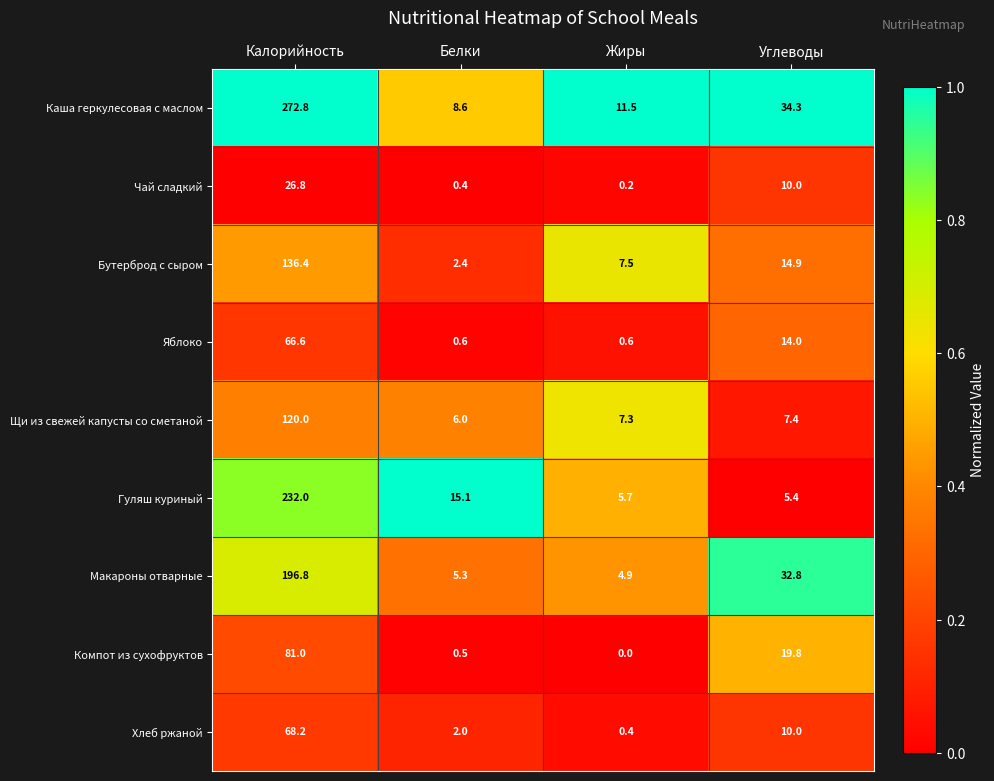

Which series has the largest range (max minus min)?

Каша геркулесовая с маслом